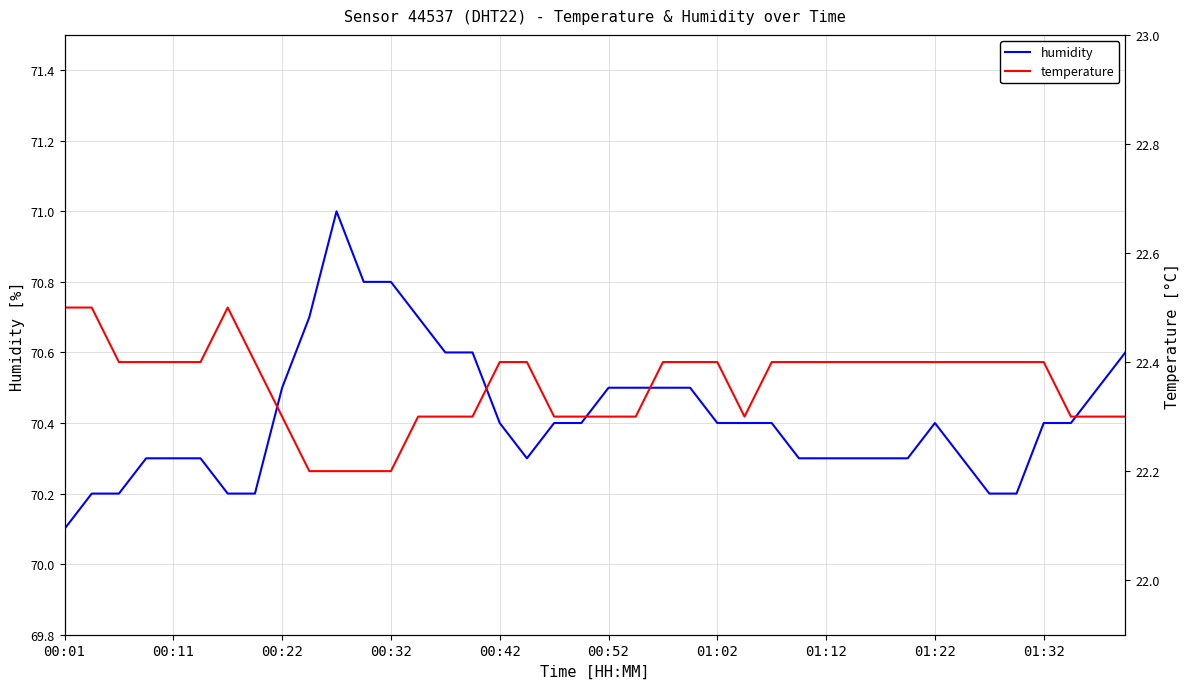

Where is humidity nearest to the value 70?

00:01